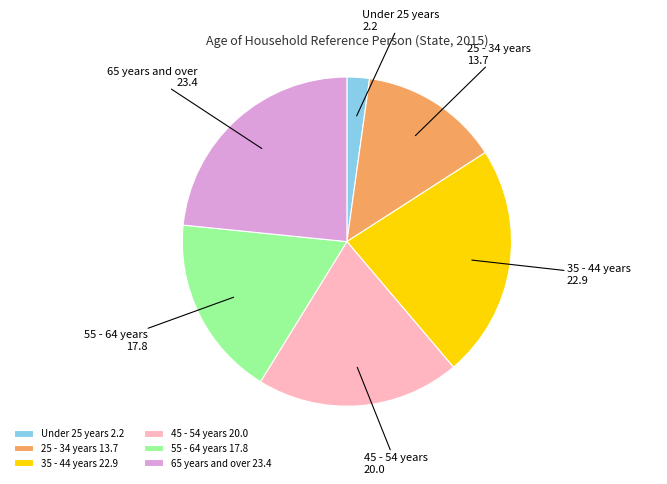

Is there any slice that represents more than half of the pie?

No